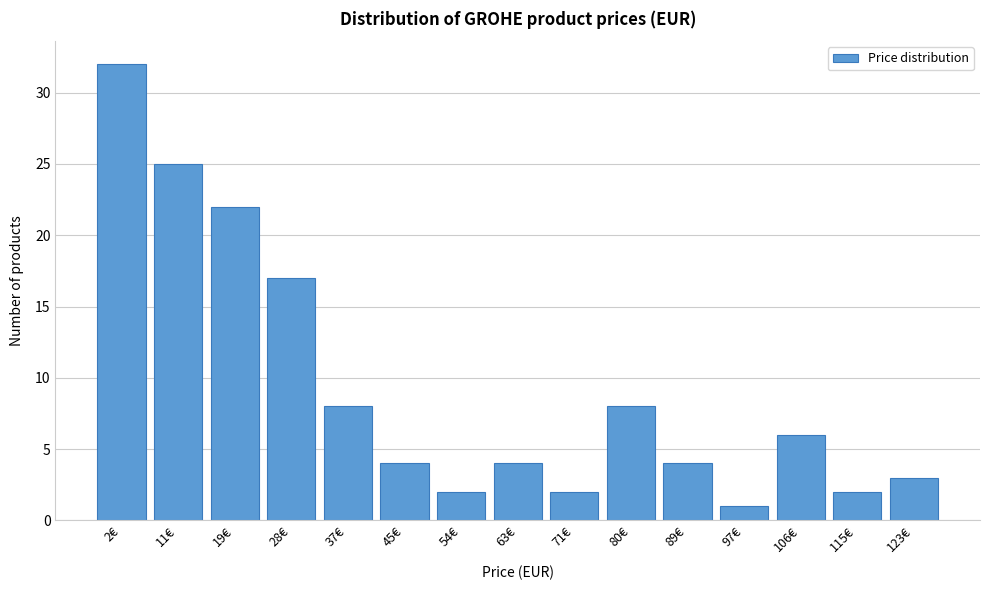

Reading left to right, list all the values displayed in this chart.

32	25	22	17	8	4	2	4	2	8	4	1	6	2	3